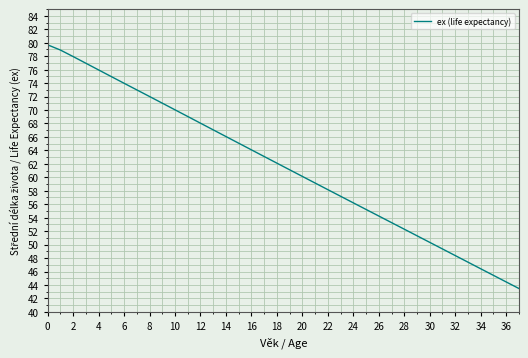

What is the greatest value displayed?

79.7